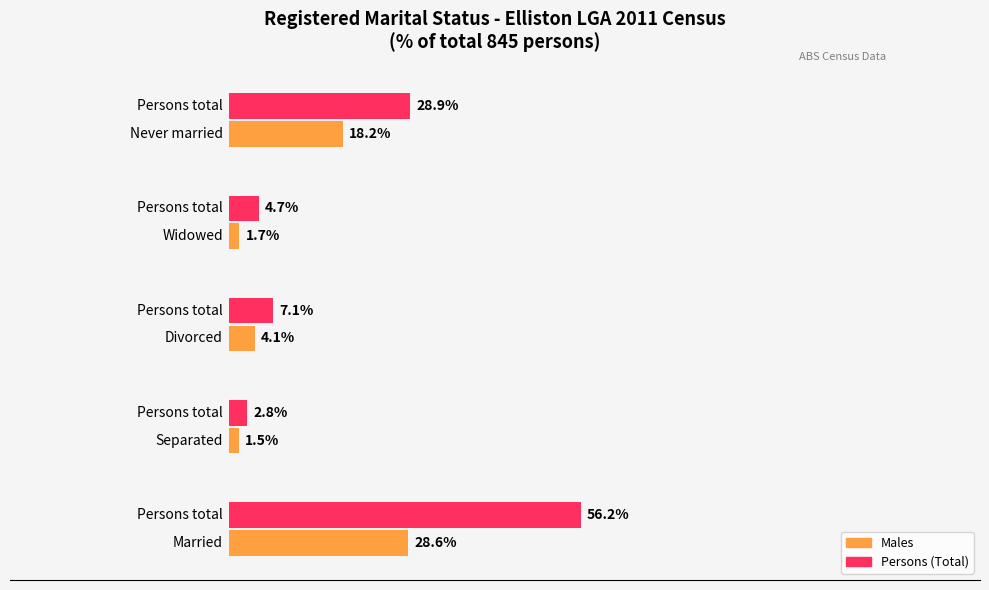

Reading right to left, list all the values displayed in this chart.

Males count (% of total): 18.2	1.7	4.1	1.5	28.6
Persons count (% of total): 28.9	4.7	7.1	2.8	56.2